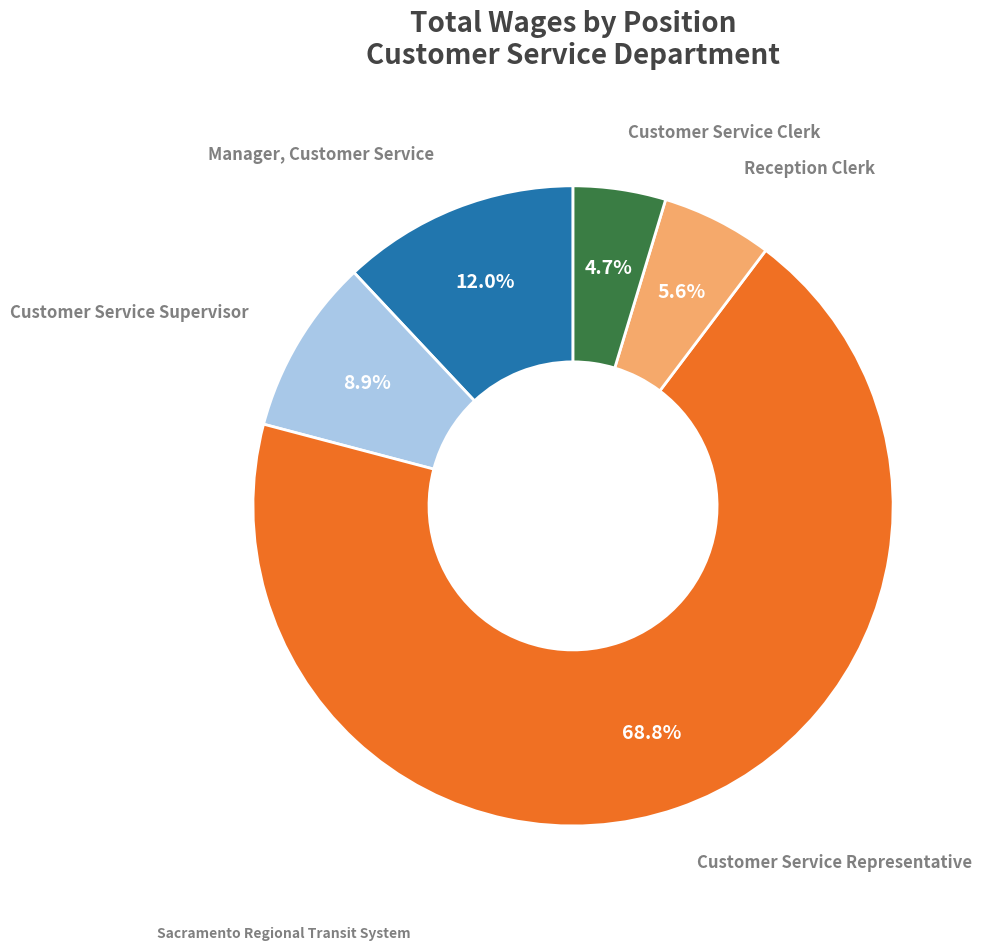

How many segments does this pie chart have?

5